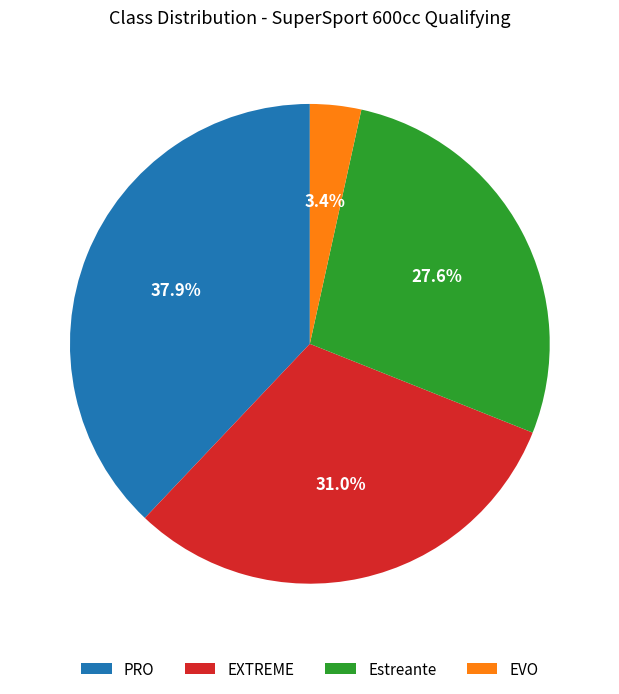

To the nearest percent, what portion does EXTREME represent?

31%